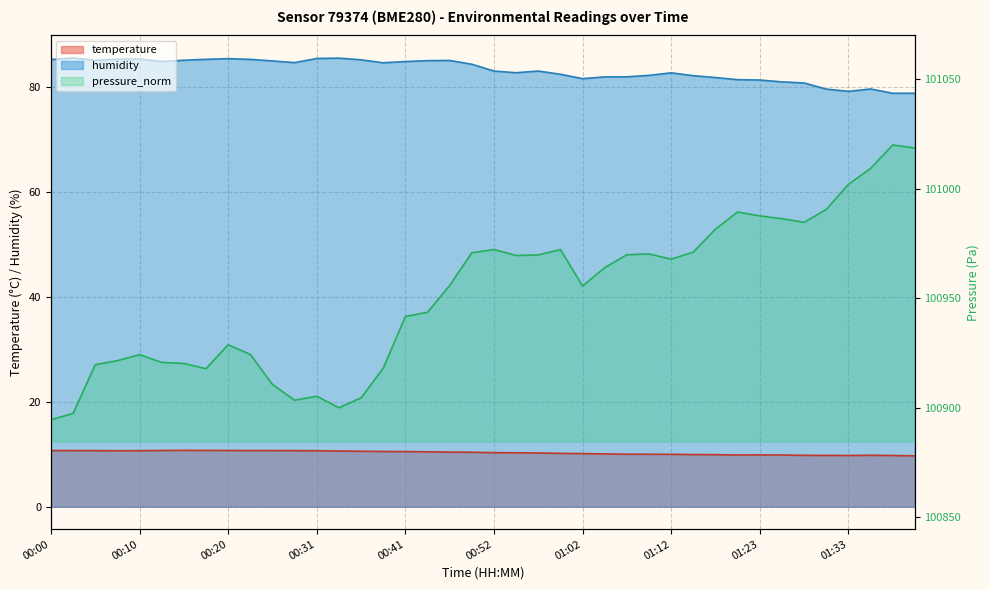

At which category does pressure_norm reach its first local peak?

00:10